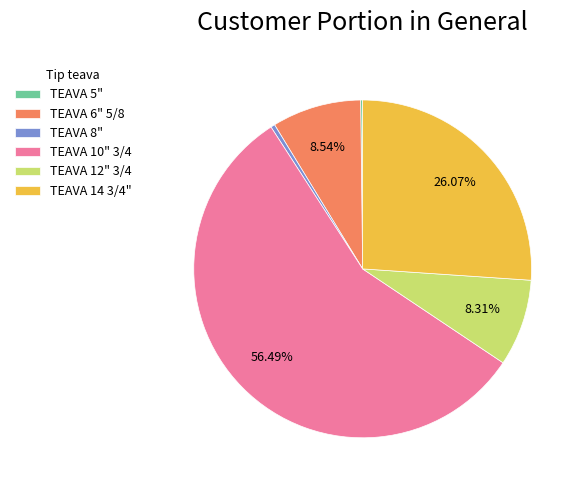

What portion of the pie excludes TEAVA 10" 3/4?

43.5%